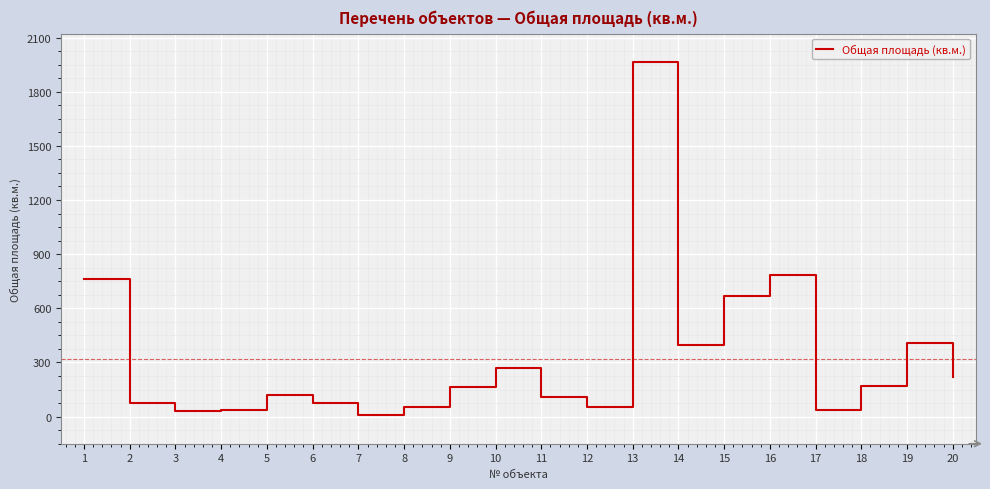

What is the change in value from 15 to 16?

+115.9